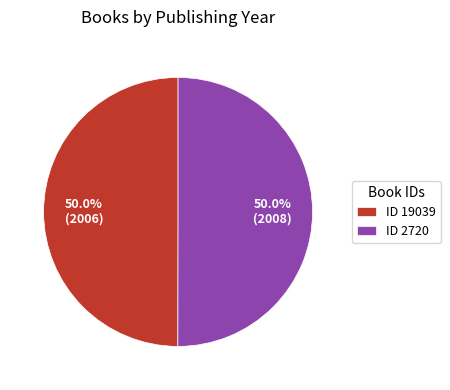

Count the number of slices in the pie.

2